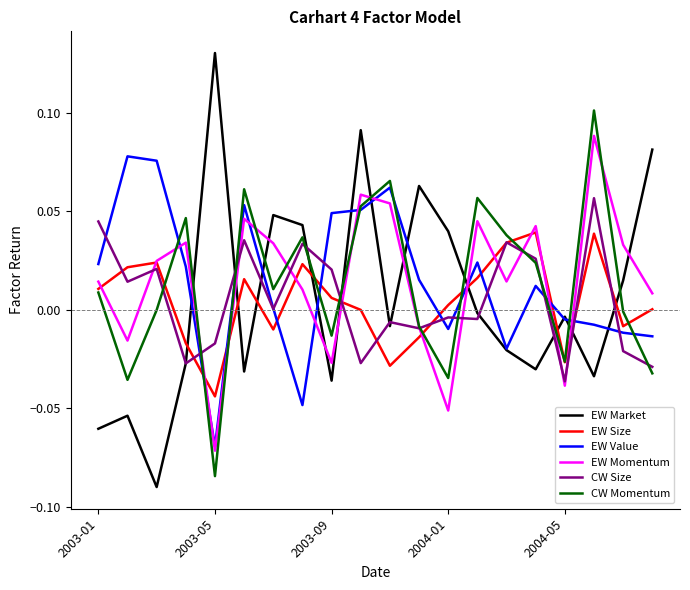

List the series in order of their peak value, lowest first.

EW Size, CW Size, EW Value, EW Momentum, CW Momentum, EW Market